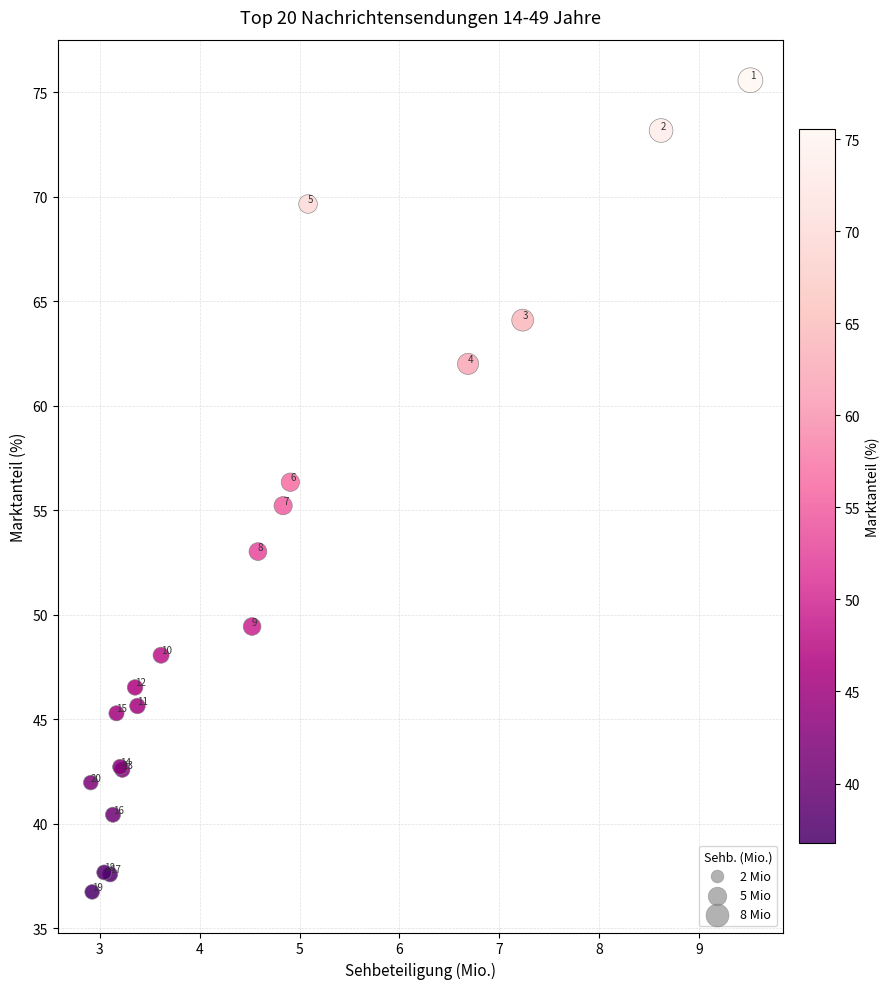

What Y value in the scatter plot is closest to 56?

56.3